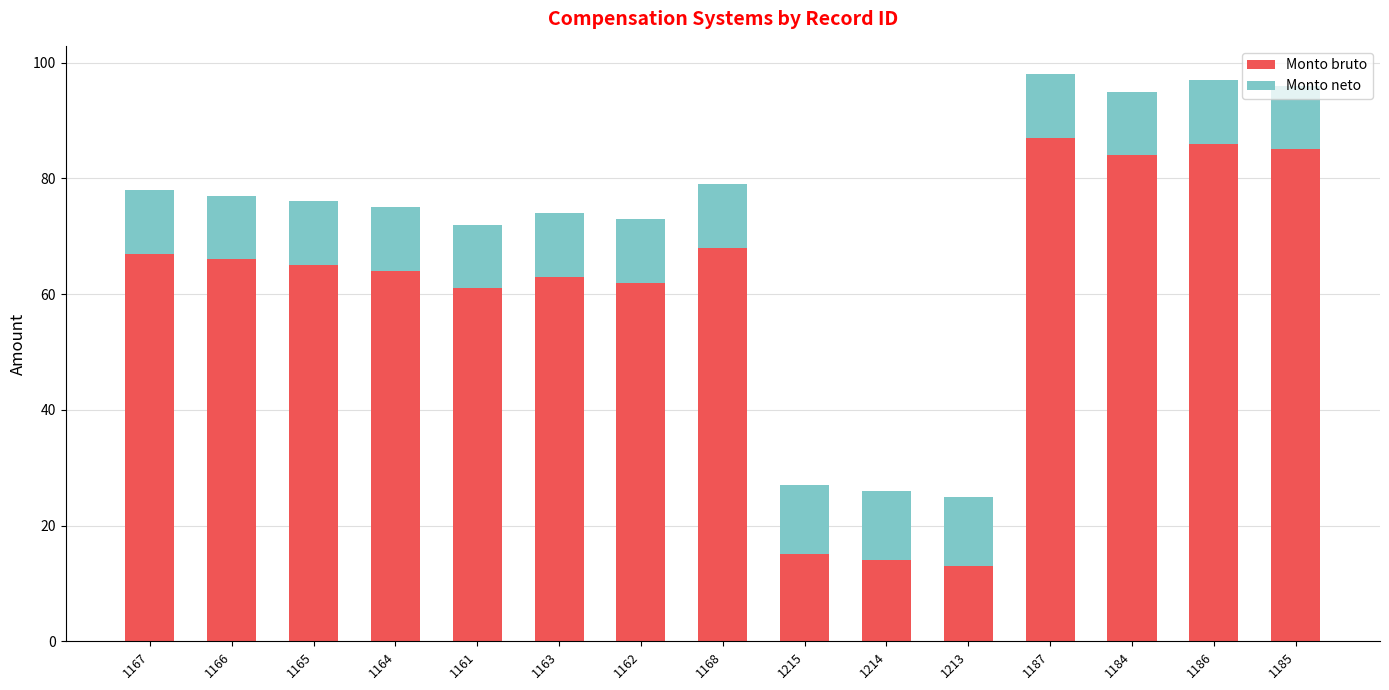

How many distinct data groups are displayed?

2